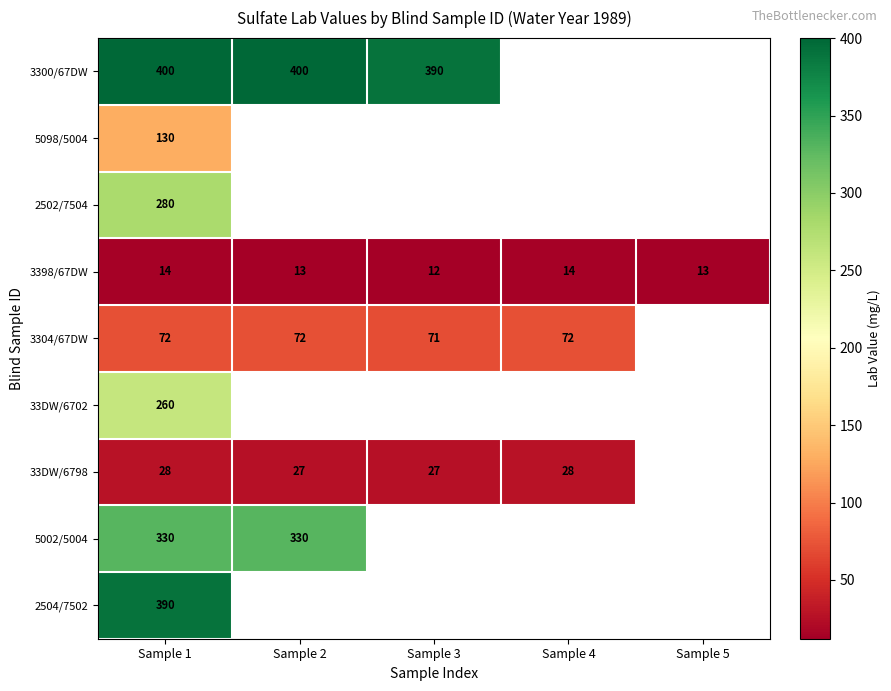

What is the spread (max minus min) of values at Sample 1?

386